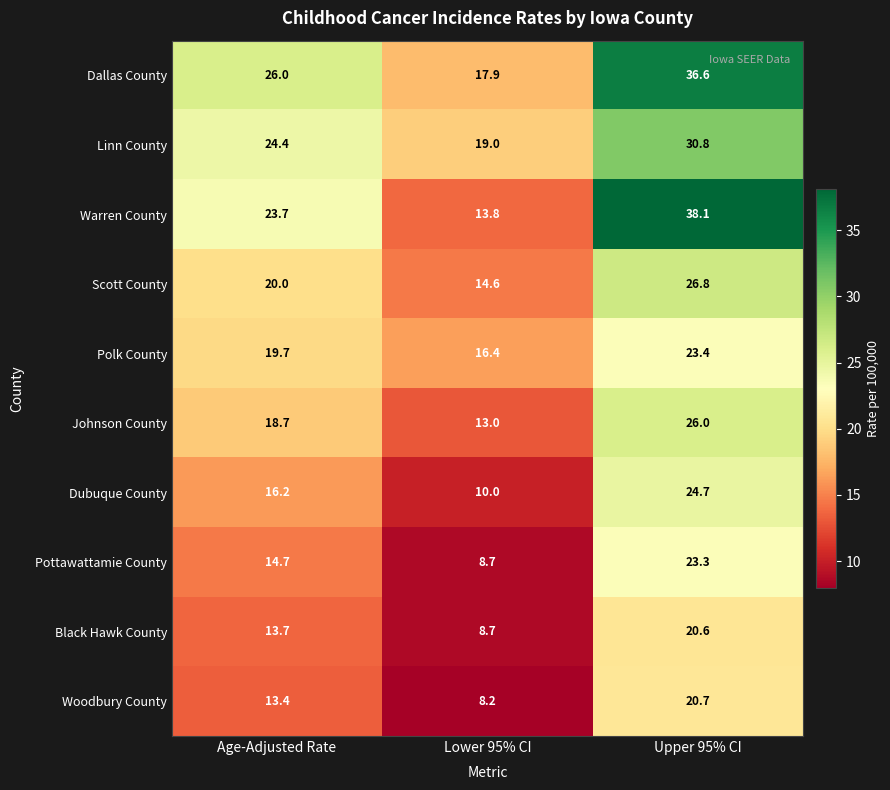

At which label does Black Hawk County first exceed 13?

Age-Adjusted Rate